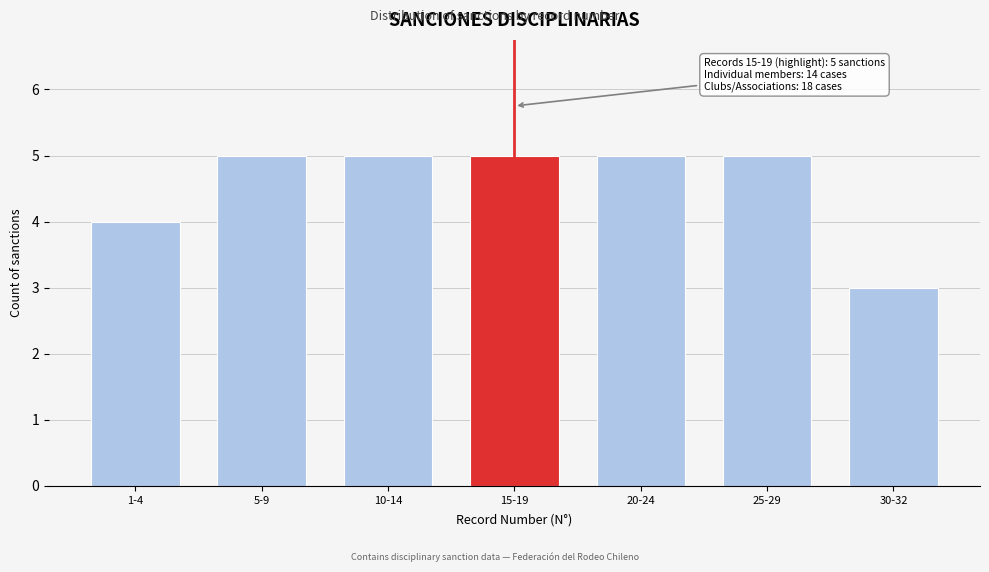

Reading left to right, list all the values displayed in this chart.

1-4=4	5-9=5	10-14=5	15-19=5	20-24=5	25-29=5	30-32=3